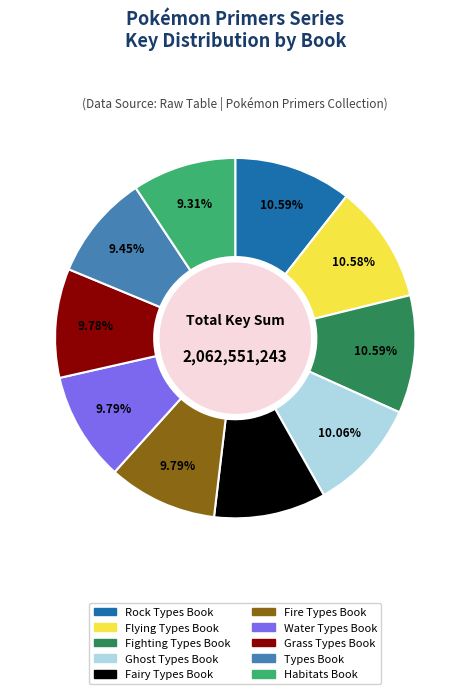

To the nearest percent, what is the difference between the largest and smallest slice percentages?

1%